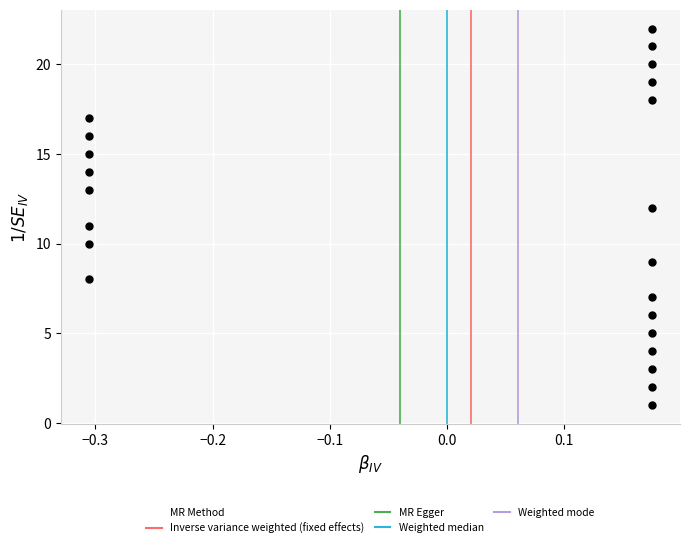

What is the range of Y values (max minus min)?

21